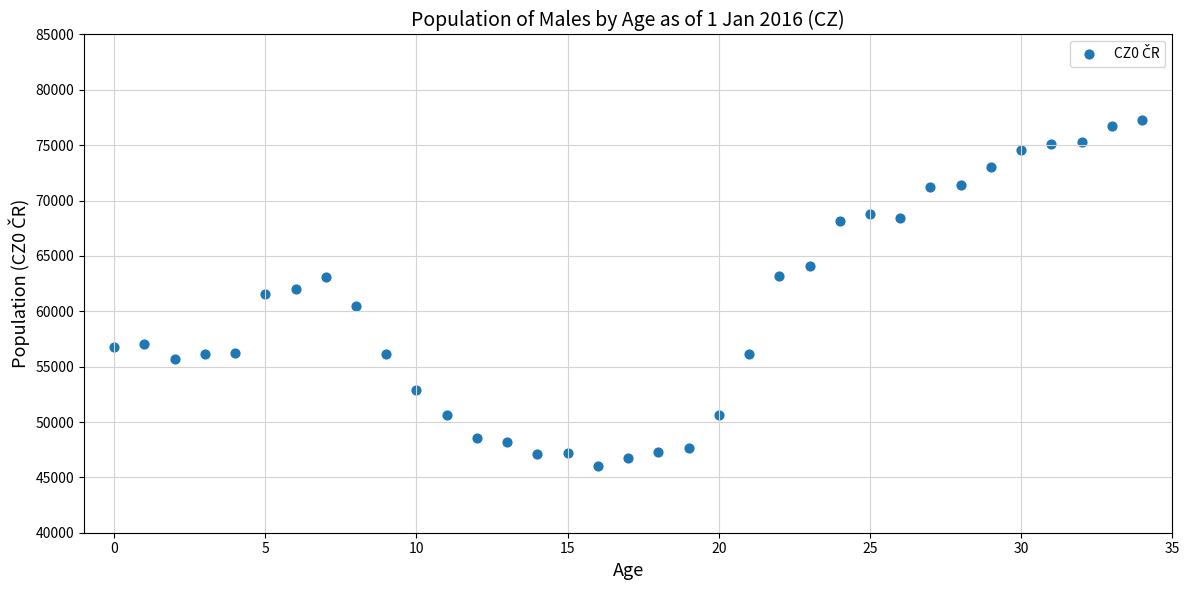

What is the range of Y values (max minus min)?

31317